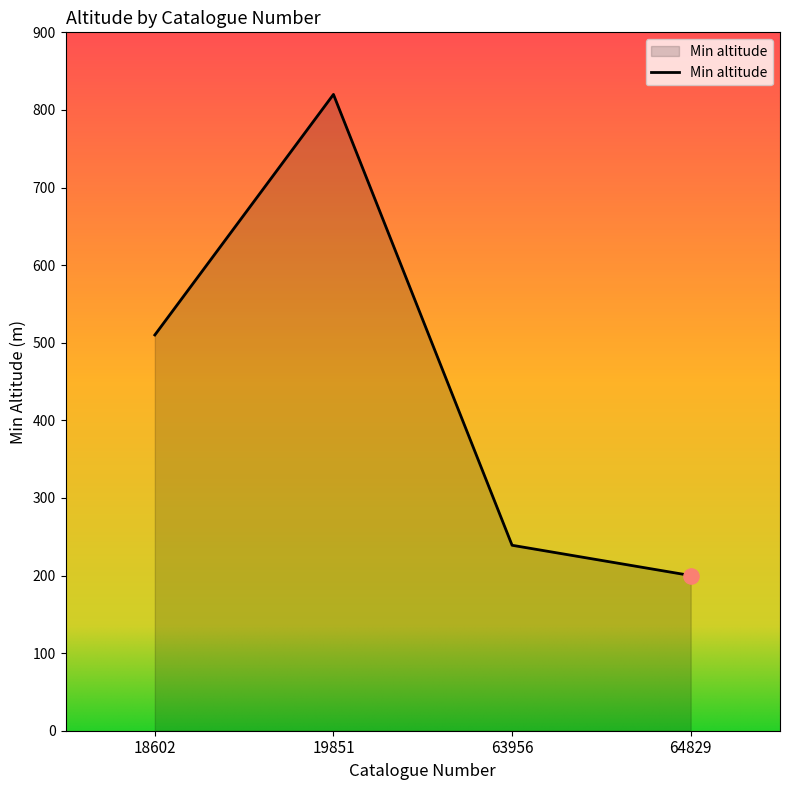

What is the change in value from 18602 to 64829?

-310